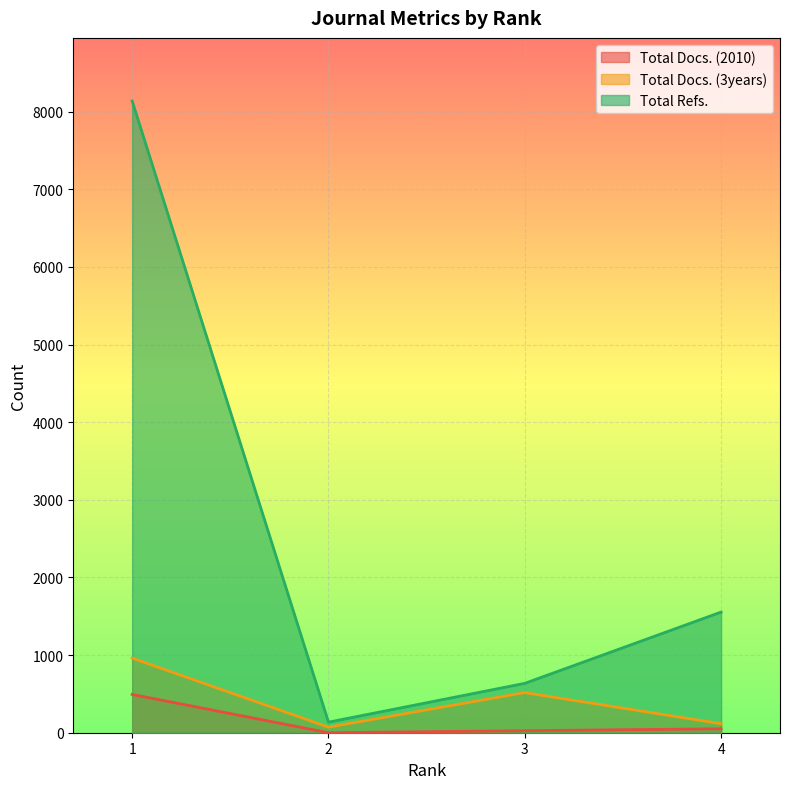

How many positive values does the Total Docs. (2010) series have?

3